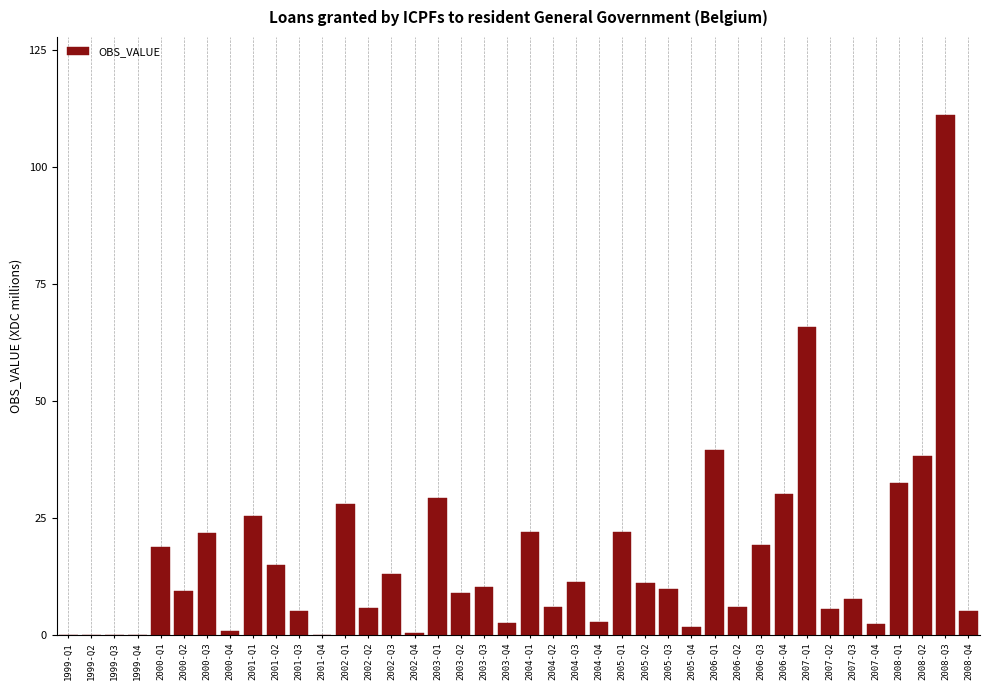

What is the sum of the values at 2004-Q4 and 2000-Q2?

12.2